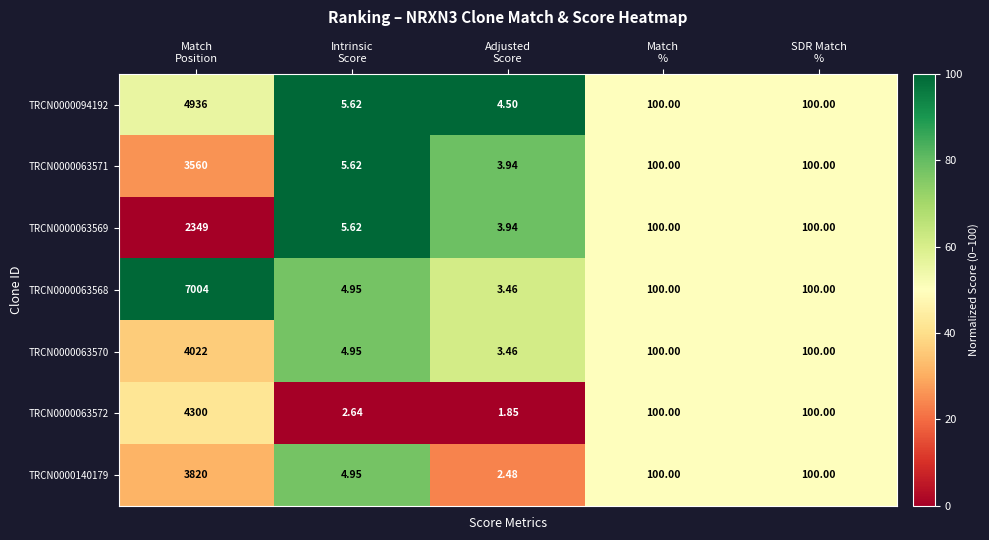

How many categories are shown in the chart?

5